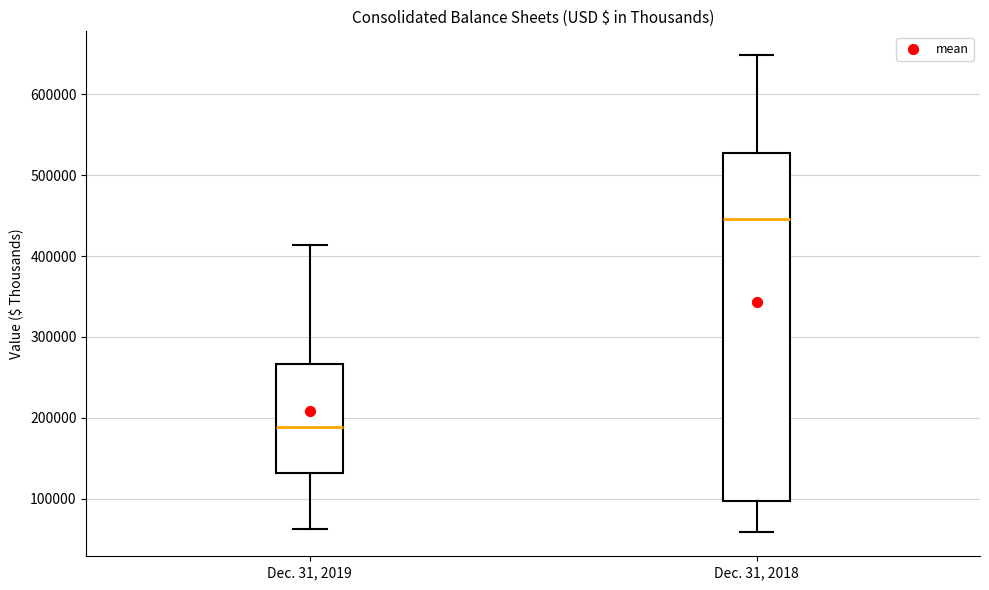

Reading left to right, read every box against the y-axis: the position of its median line, the range the box covers, and the ends of its whiskers. The values are not printed on the chart, so give them approximately, as read against the axis.

Dec. 31, 2019: median 190000, box 130000 to 270000, whiskers 60000 to 410000
Dec. 31, 2018: median 450000, box 100000 to 530000, whiskers 60000 to 650000